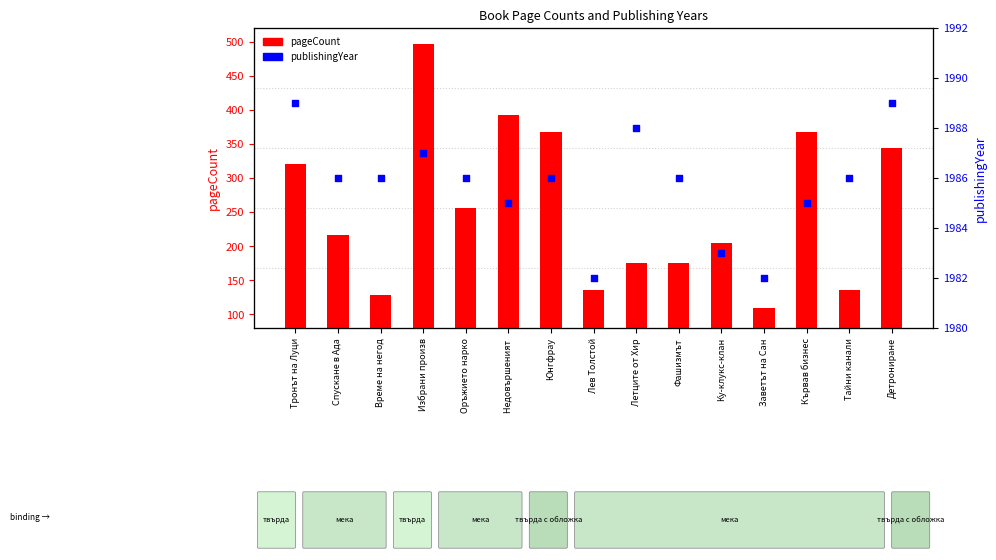

What is the total value across all series at Детрониране?

2333